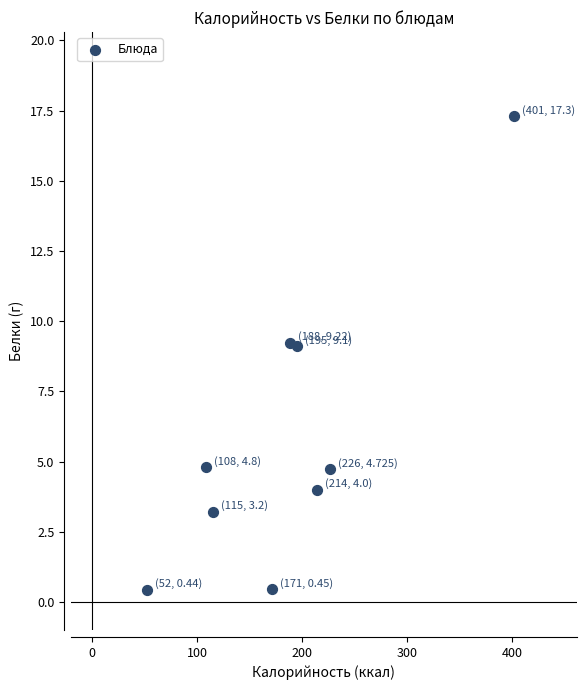

What is the average X value?

185.6